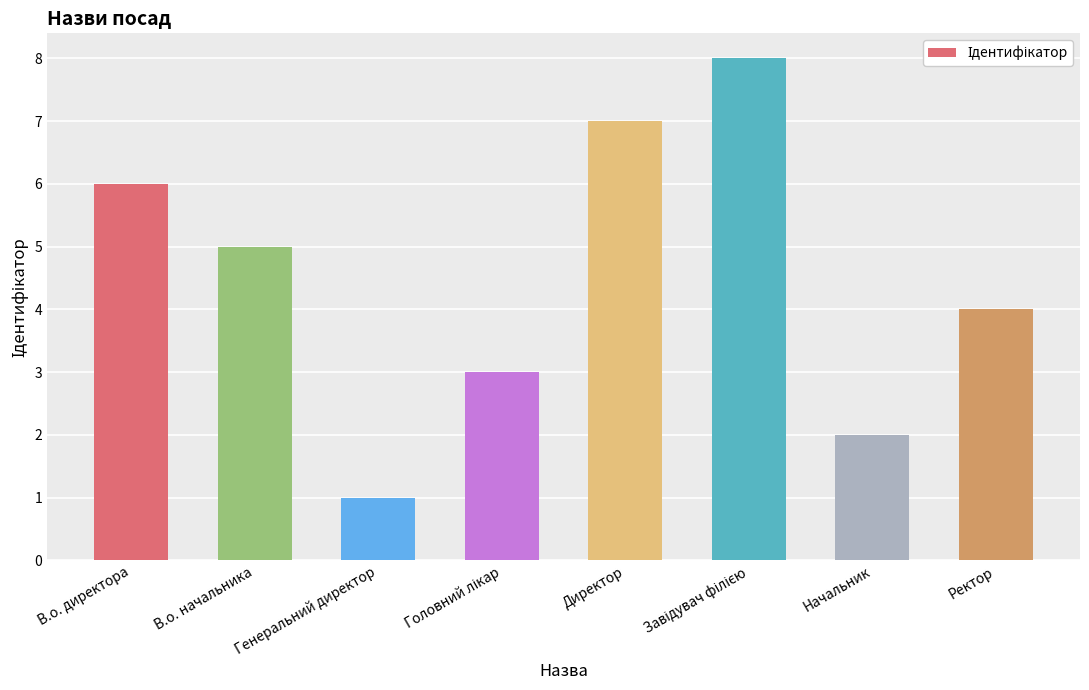

True or false: the data shows 1 at В.о. начальника.

False